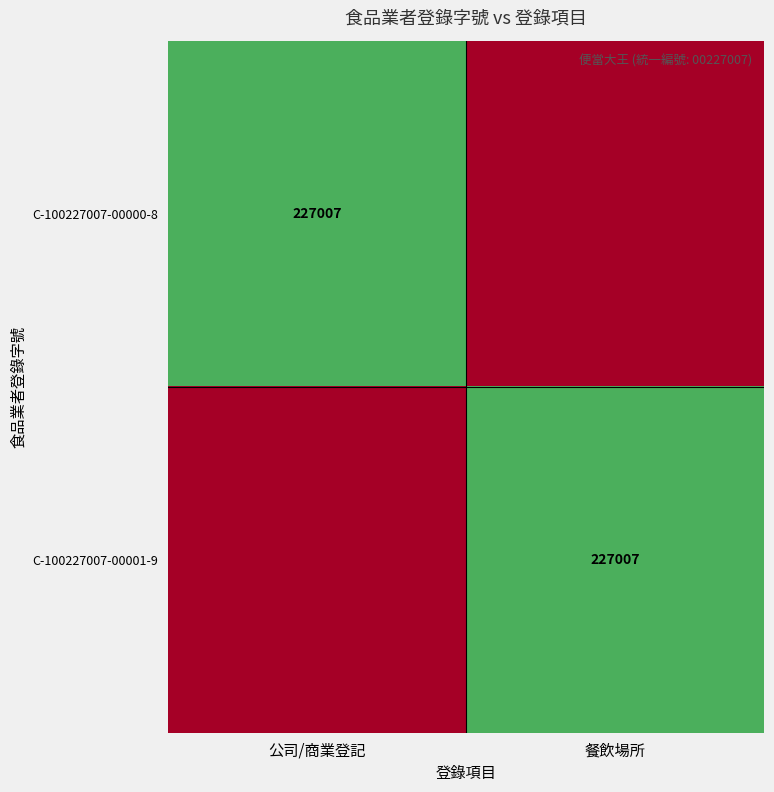

What is the total value across all series at 餐飲場所?

227007